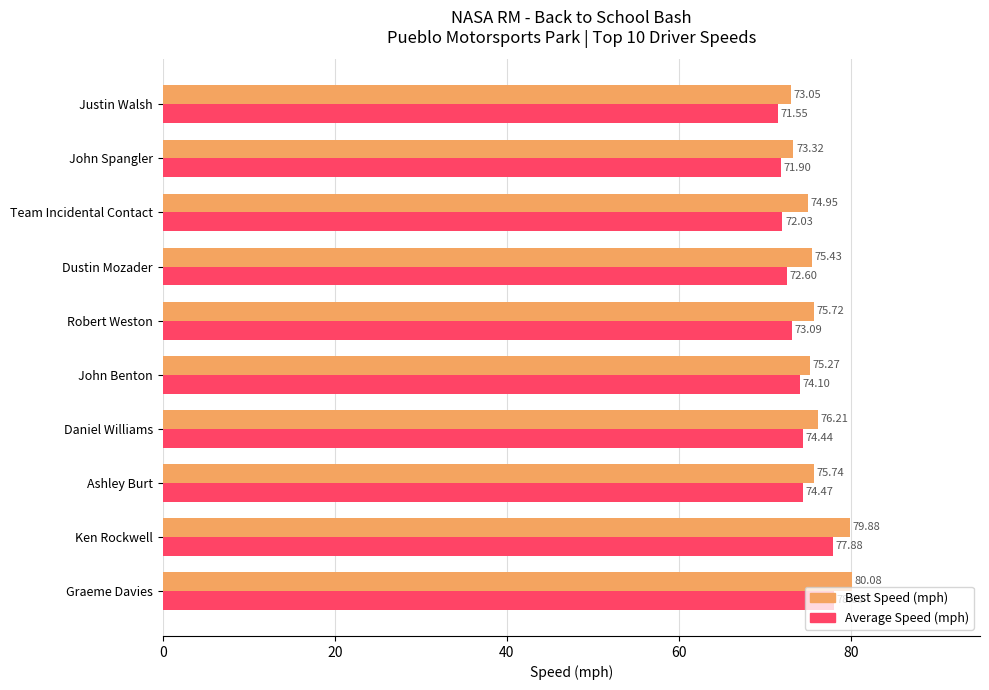

At which label is Average Speed (mph) closest to 74?

John Benton